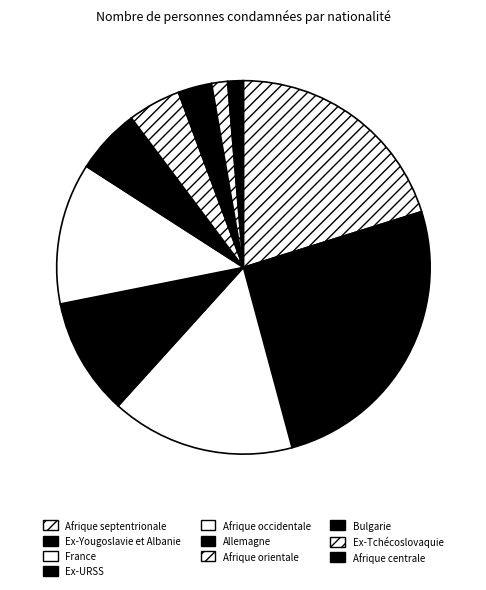

Do Afrique centrale and Bulgarie together represent more than half of the pie?

No